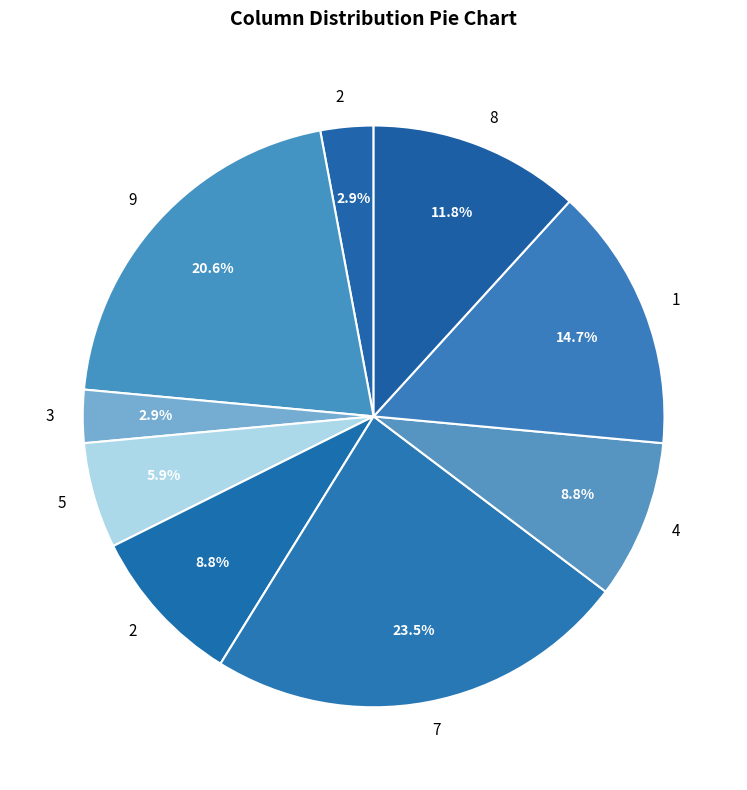

What is the smallest slice in the pie chart?

2